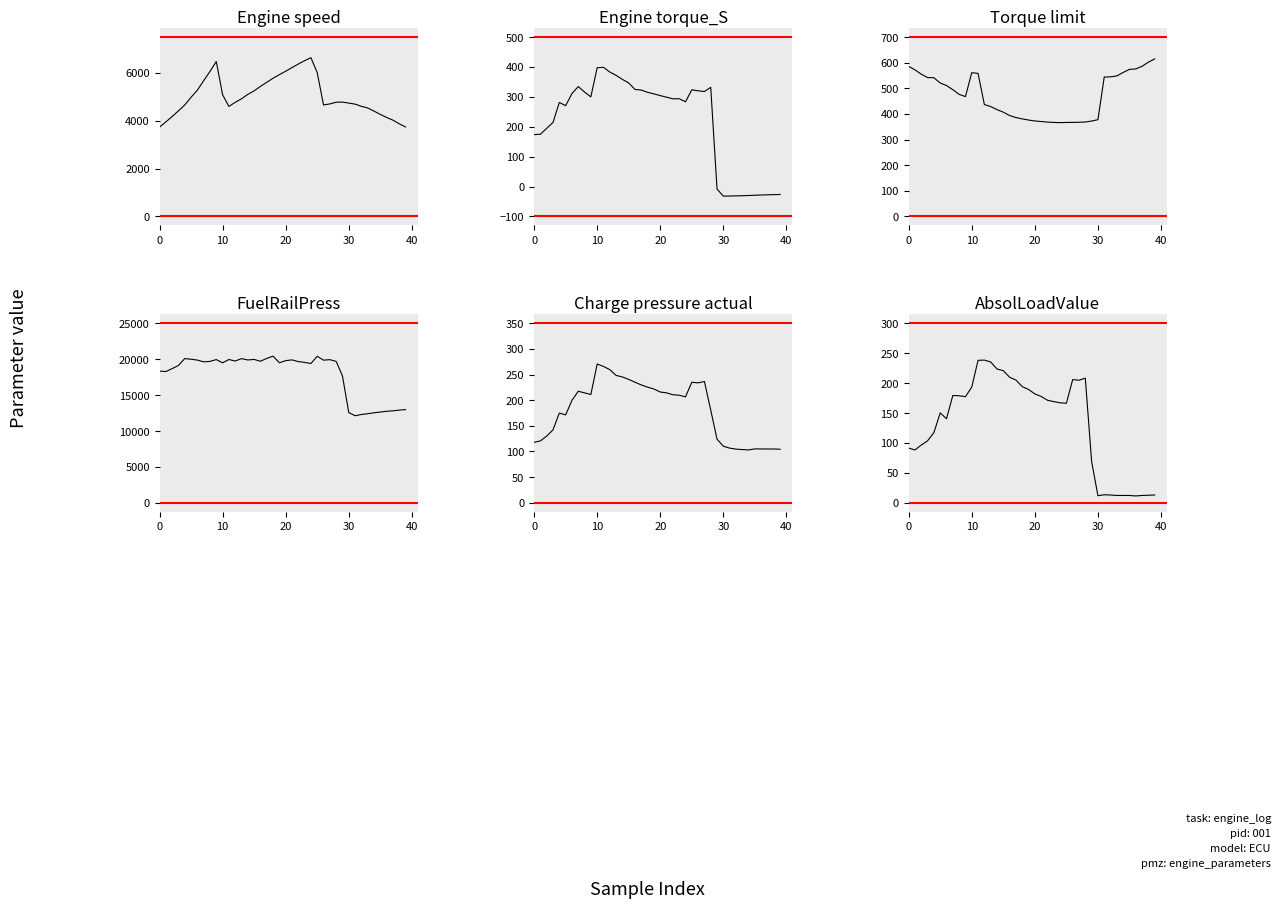

The AbsolLoadValue series shows 208.2 at 28. True or false?

True